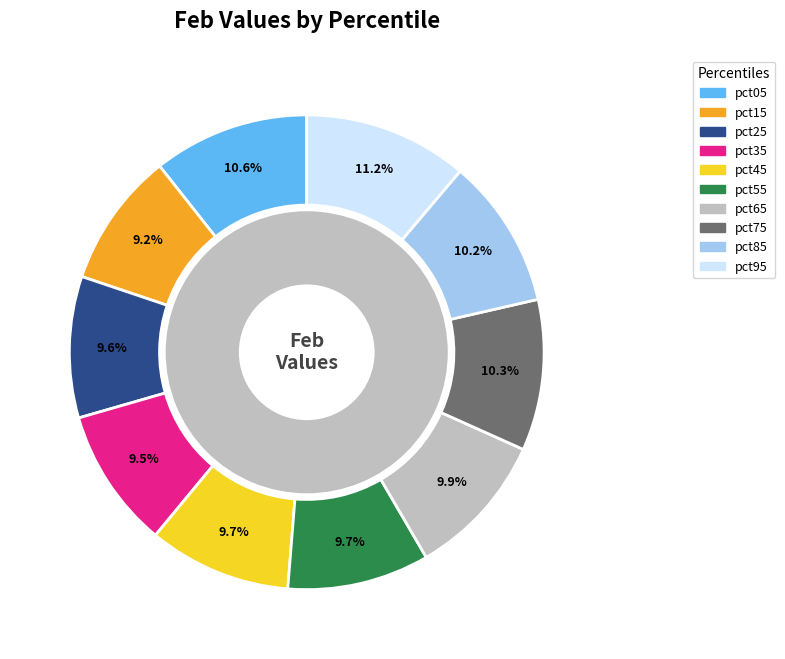

Do pct45 and pct35 together represent more than half of the pie?

No